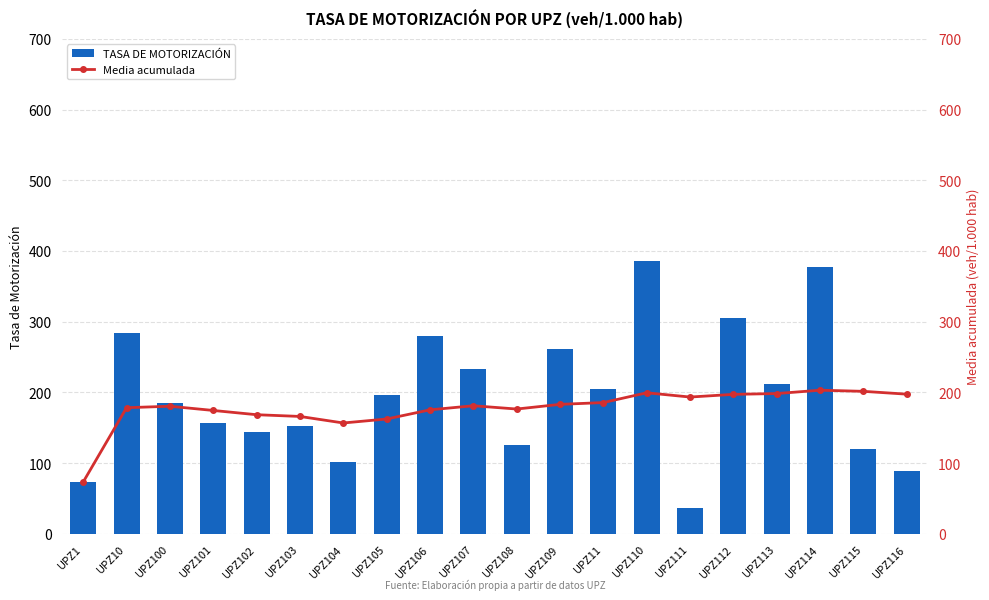

How many values in the Media acumulada series exceed 181?

10